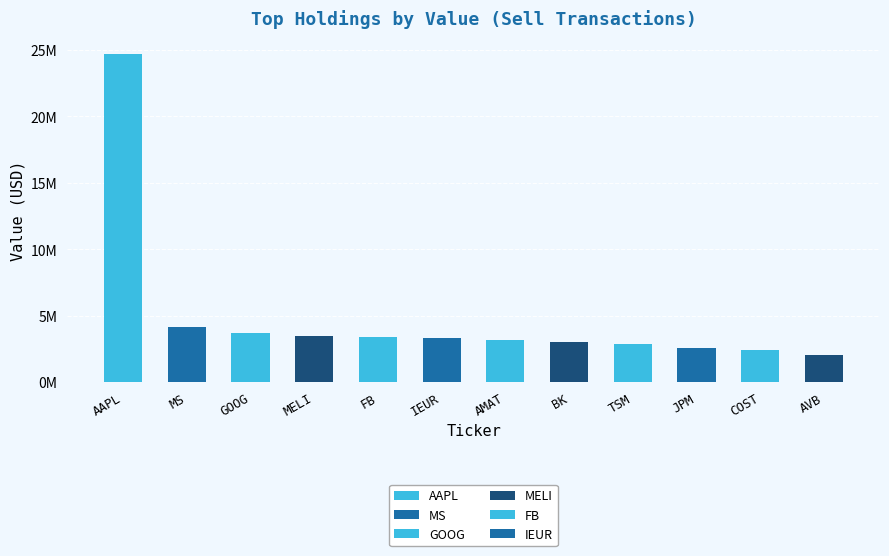

Which has a higher value, MS or AMAT?

MS